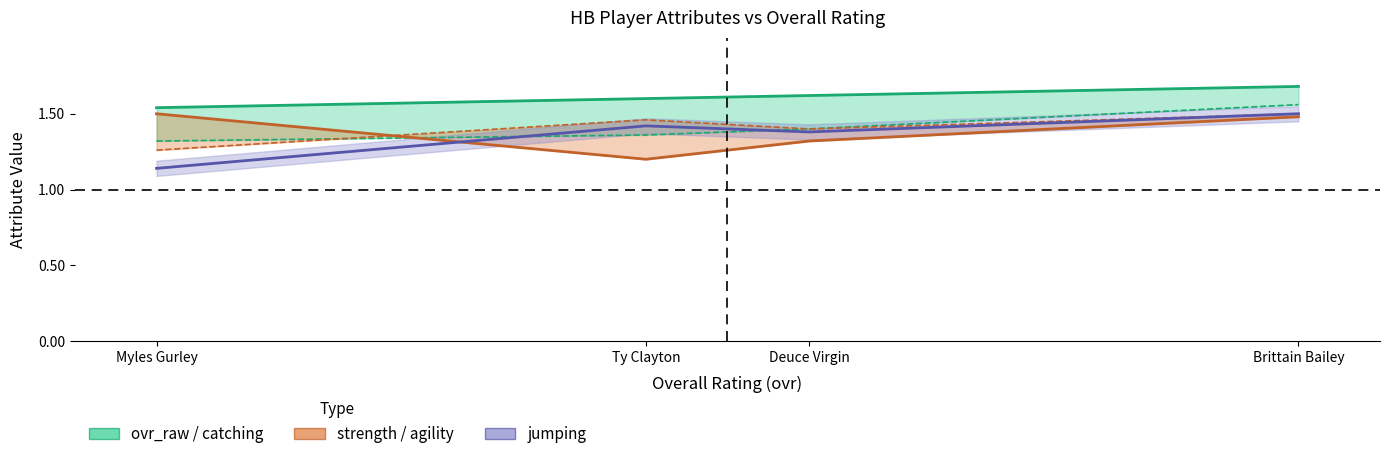

Where is the first local maximum for jumping?

Ty Clayton